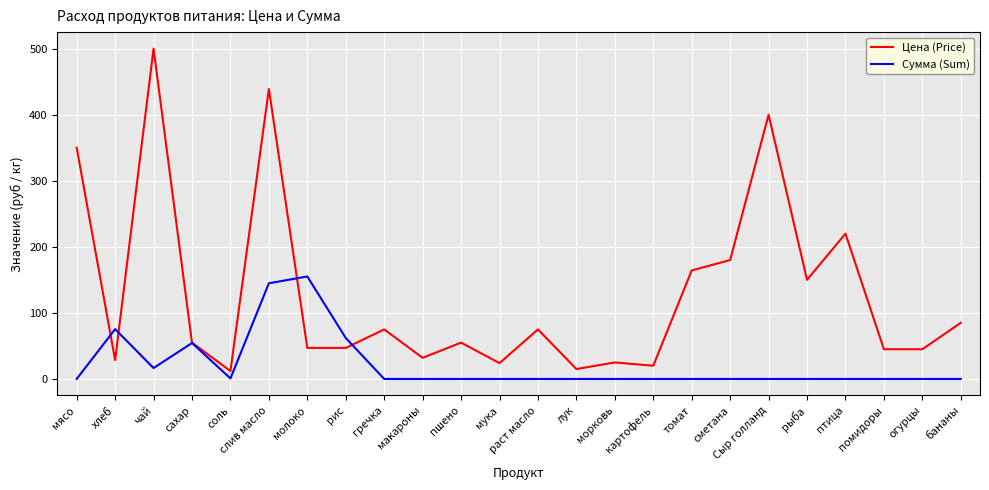

Which series has the largest total across all categories?

Цена (Price)